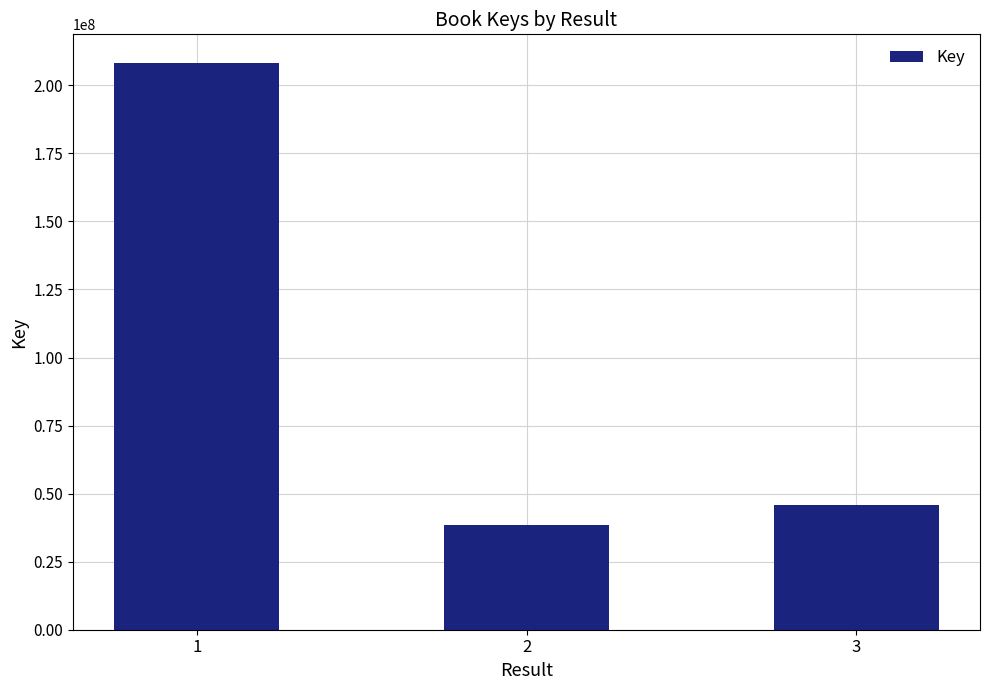

Are the bars grouped side by side (vs. stacked)?

No